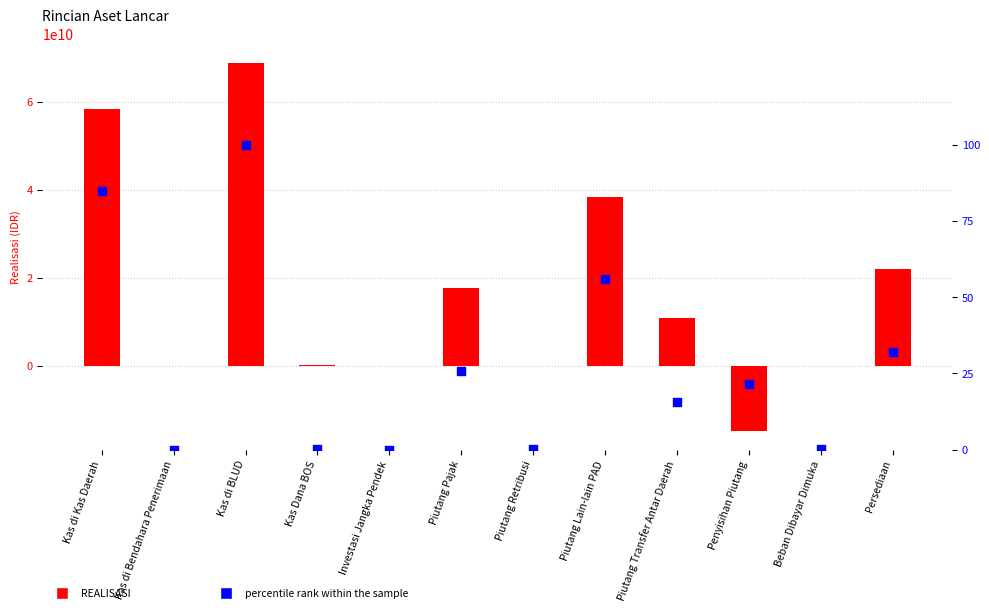

At which category is the sum across all series the highest?

Kas di BLUD